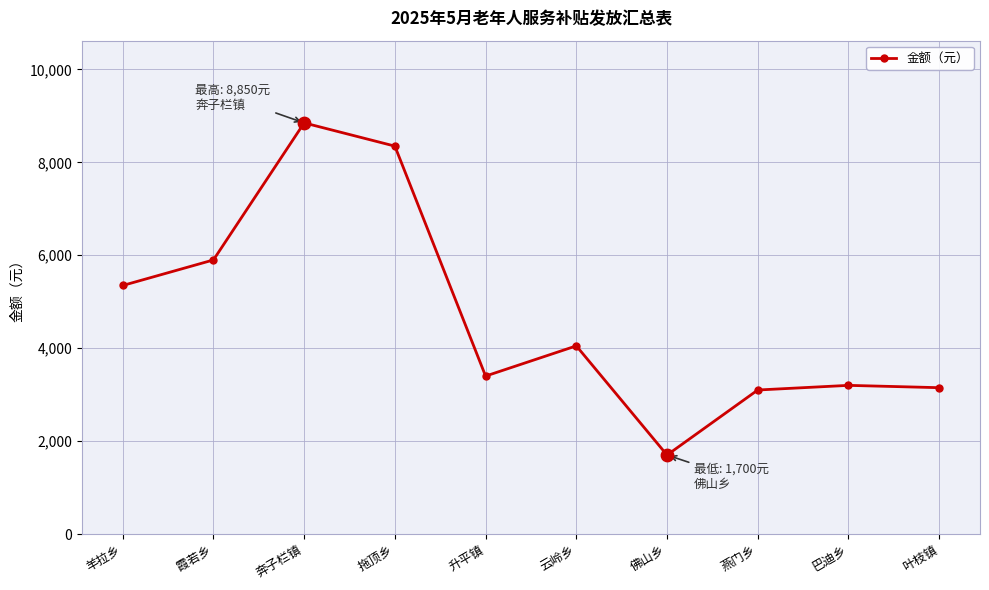

Approximately how many times larger is the value at 拖顶乡 compared to 奔子栏镇?

0.9